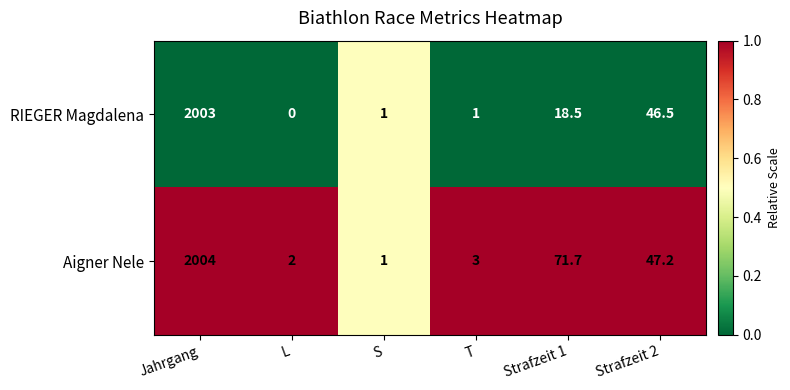

How many data points in Aigner Nele are above 47?

3